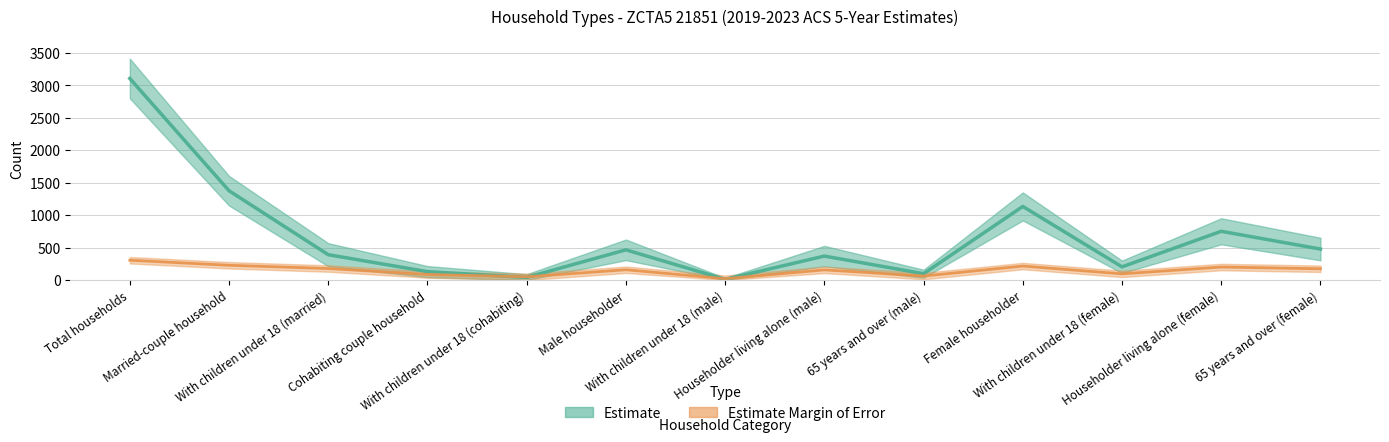

What position from the left is Married-couple household?

2